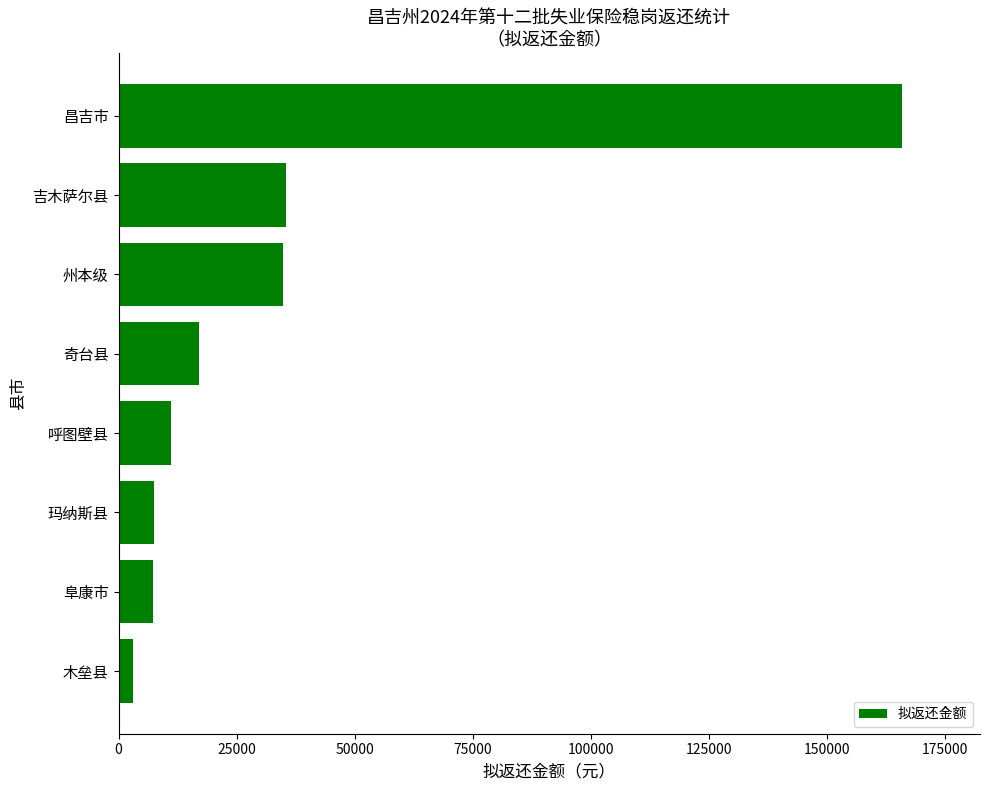

The chart shows a value of 7611.3 at 玛纳斯县. True or false?

True